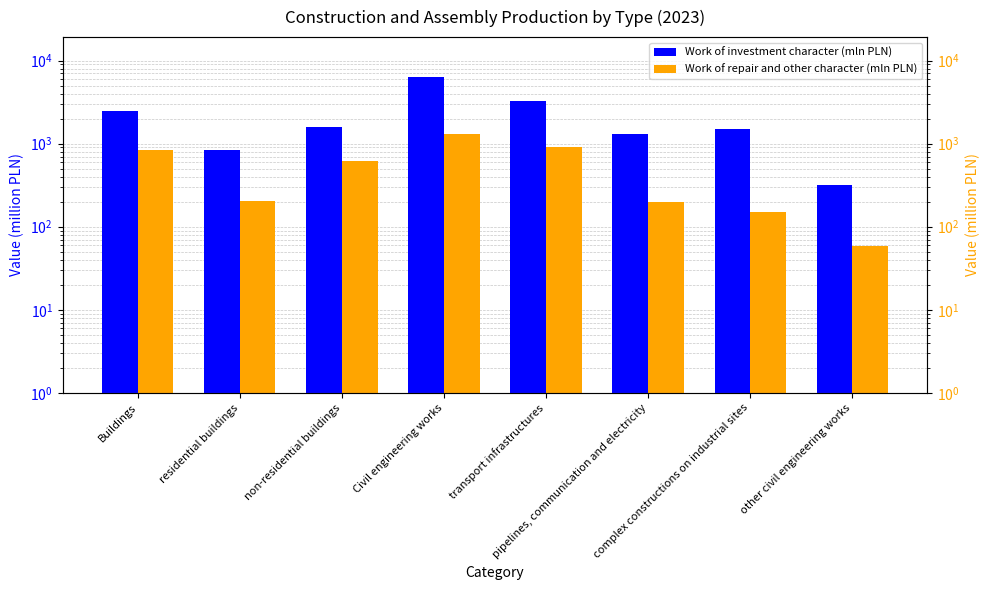

Does the chart contain stacked bars?

No